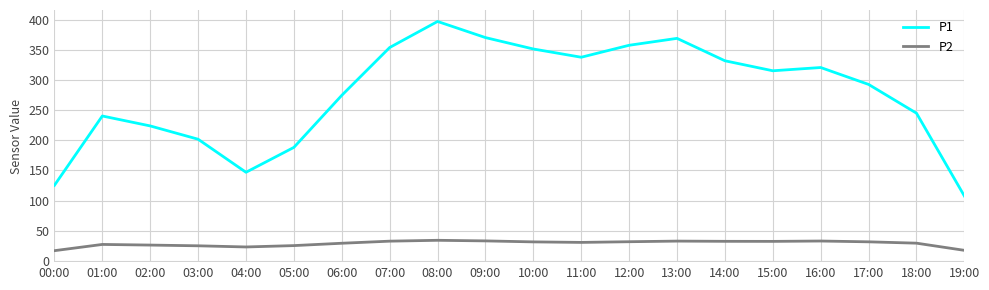

True or false: P1 and P2 intersect in this chart.

False